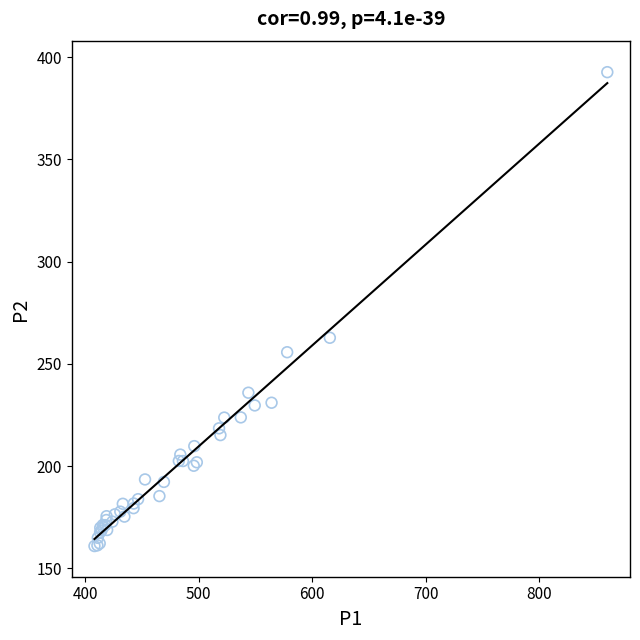

What Y value in the scatter plot is closest to 276?

262.8